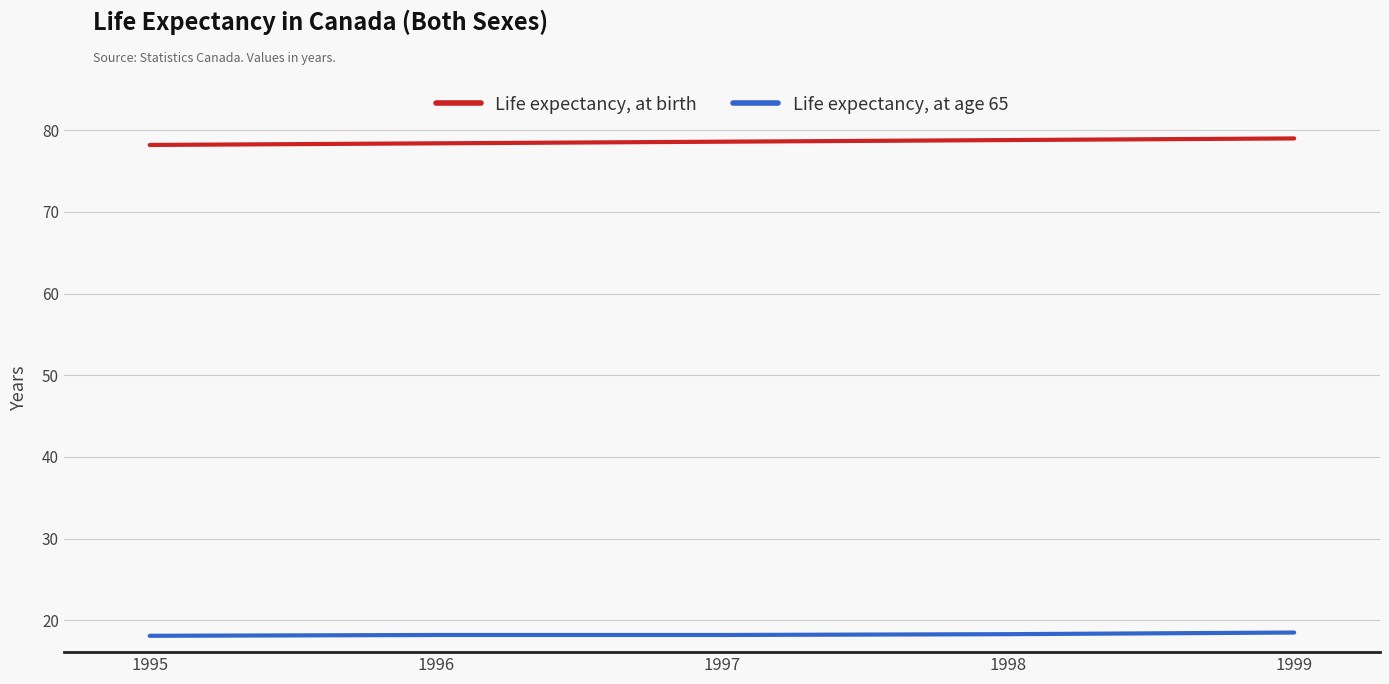

Is the value of Life expectancy, at age 65 at 1996 greater than the value of Life expectancy, at birth at 1996?

No